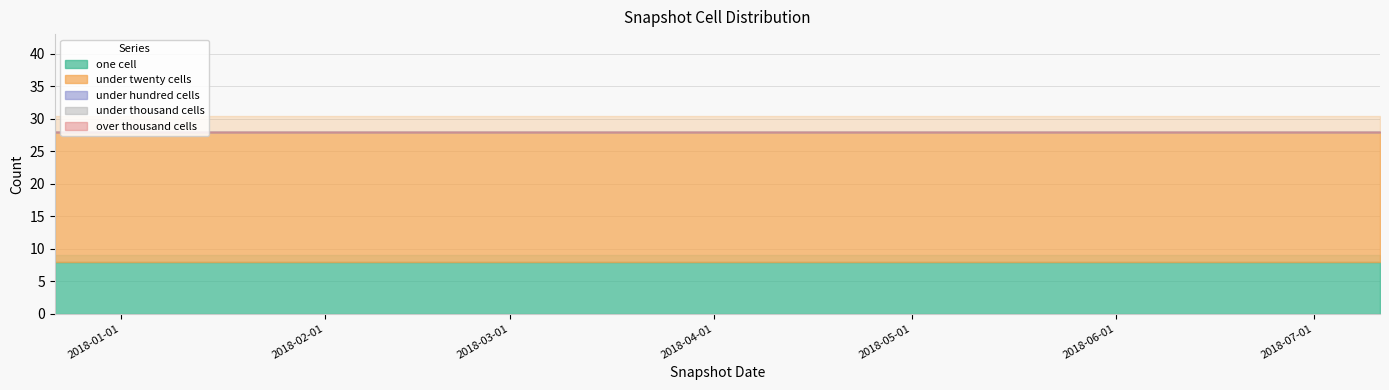

Rank the series at 2018-04-09 from highest to lowest value.

under_twenty_cells, one_cell, under_hundred_cells, under_thousand_cells, over_thousand_cells